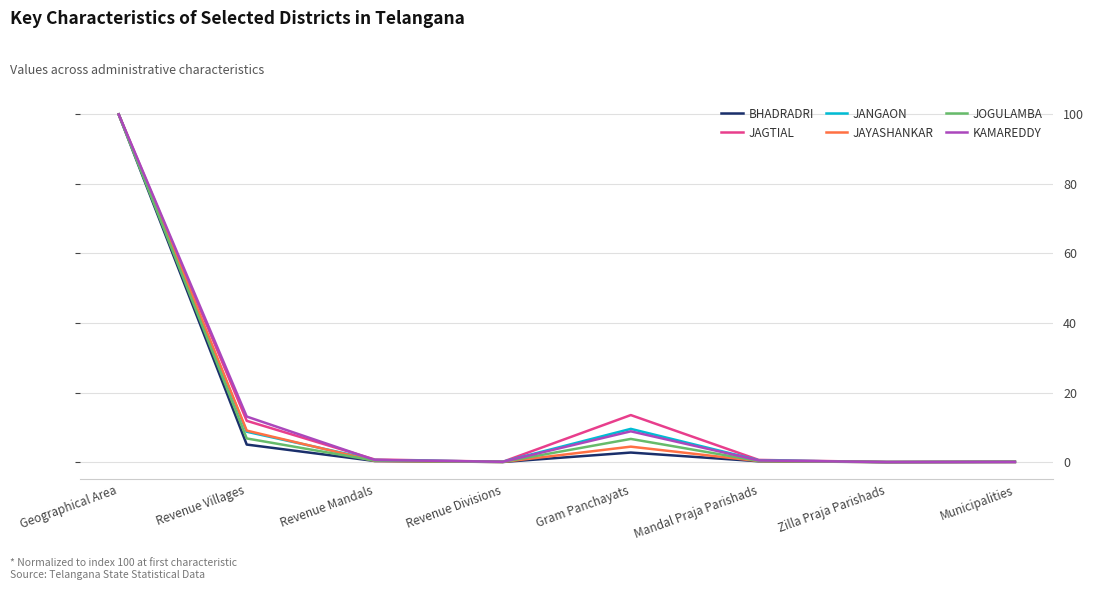

What is the maximum value for JAGTIAL?

100.0